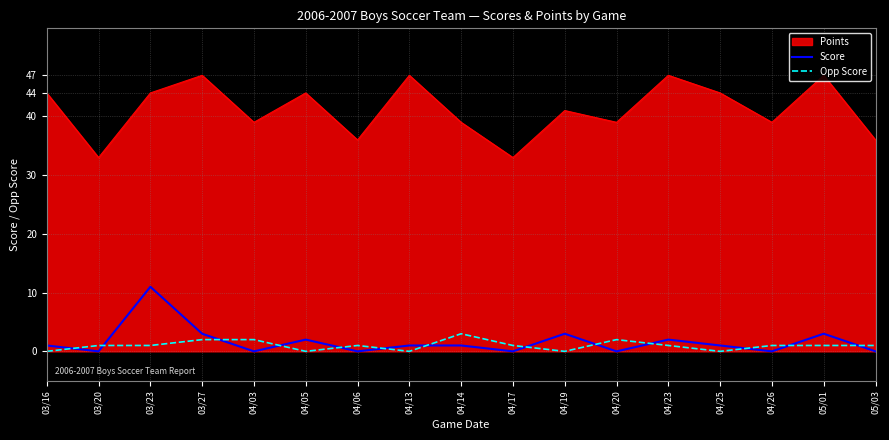

How many lines are shown in the chart?

3